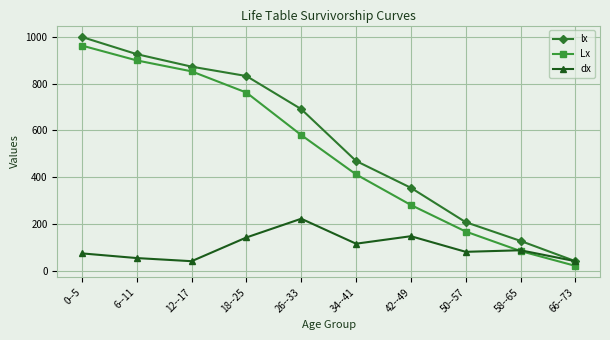

True or false: lx and Lx cross at least once.

False